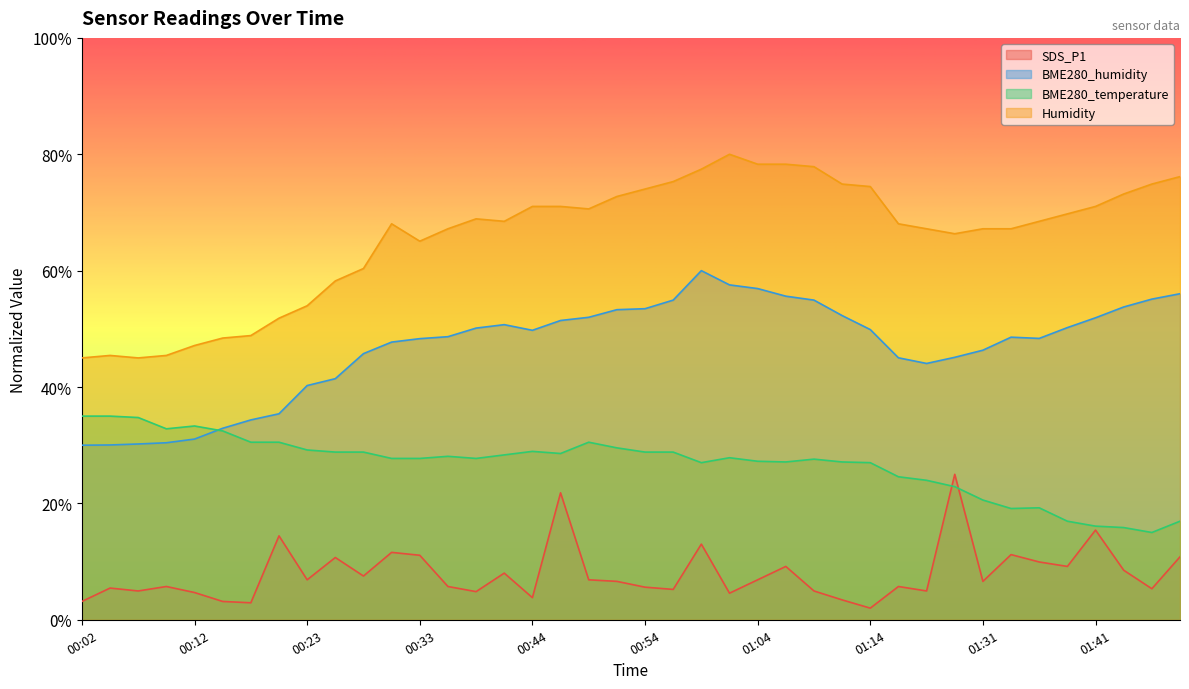

What is the value of the Humidity point at the 29th from the left?

74.5